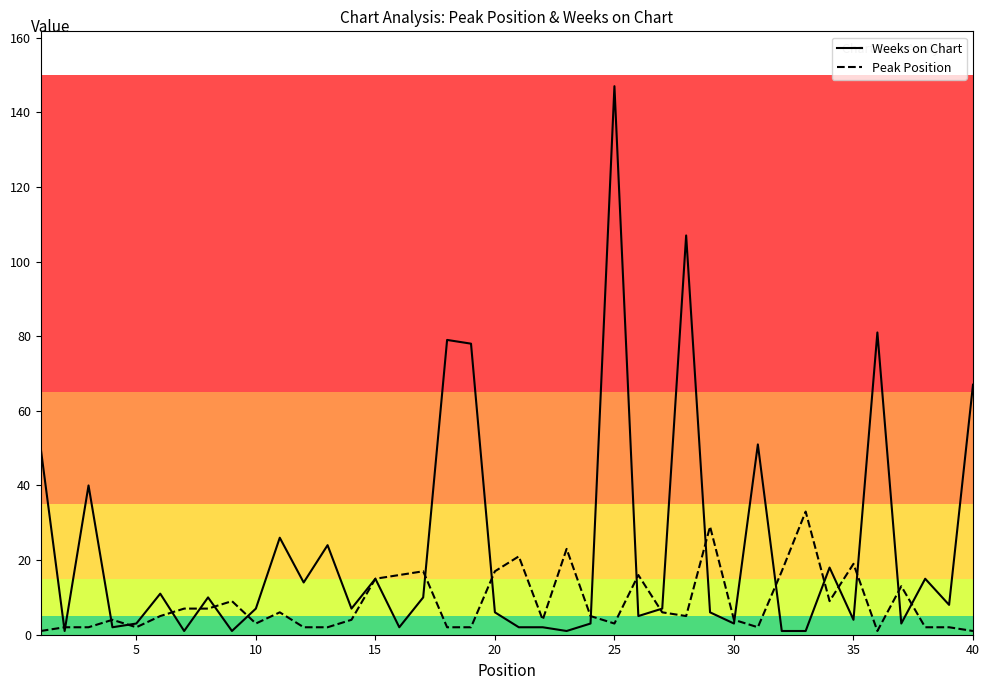

Which series has the largest total across all categories?

Weeks on Chart